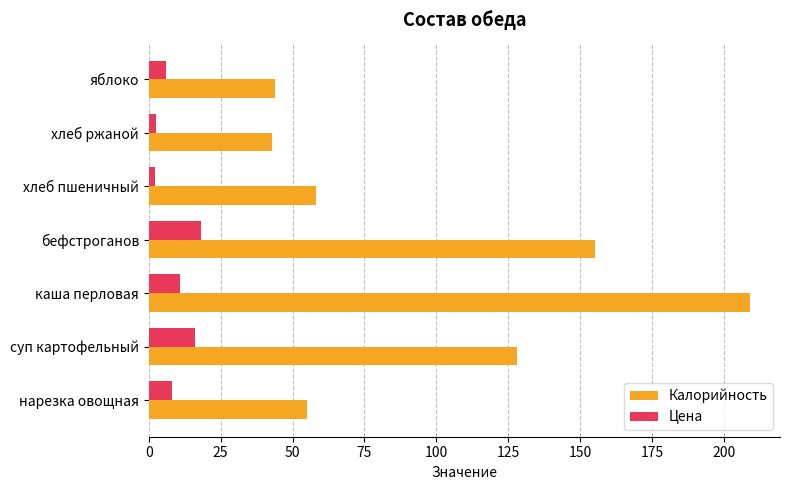

What is the greatest value displayed?

209.0